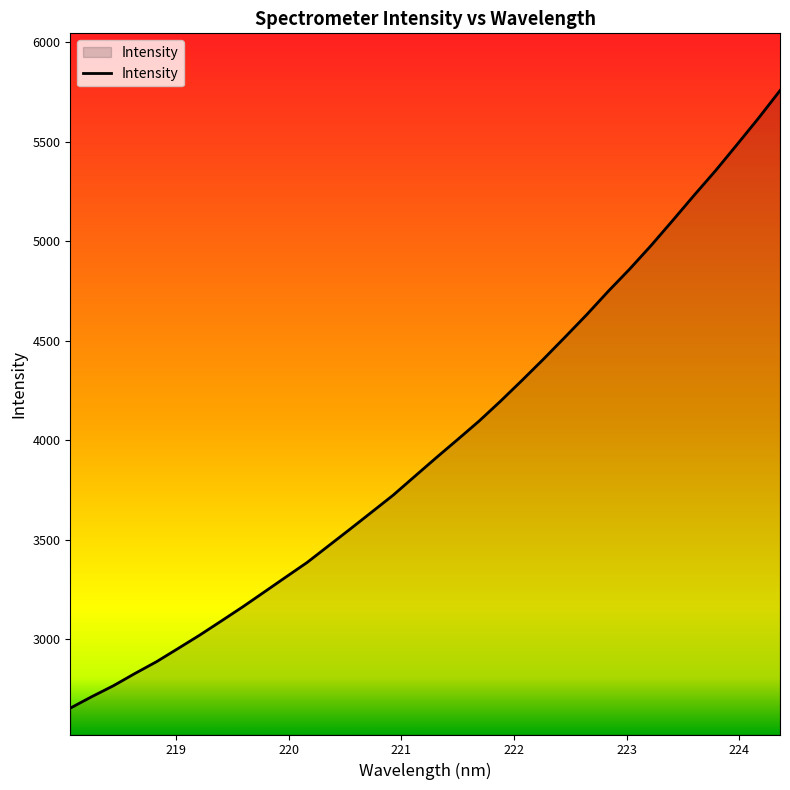

What is the smallest value displayed?

2652.2